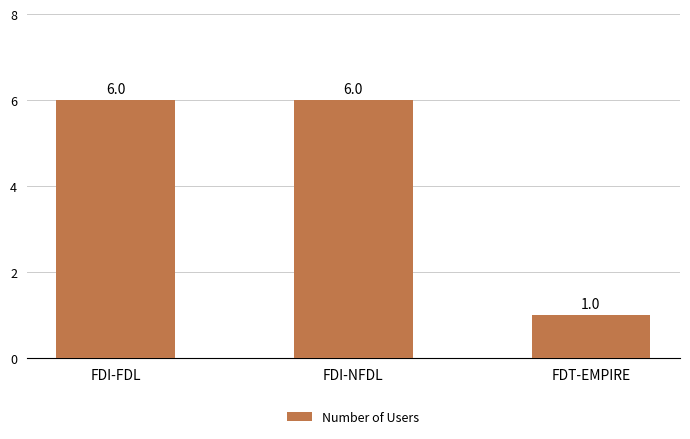

Between FDT-EMPIRE and FDI-FDL, which is larger?

FDI-FDL